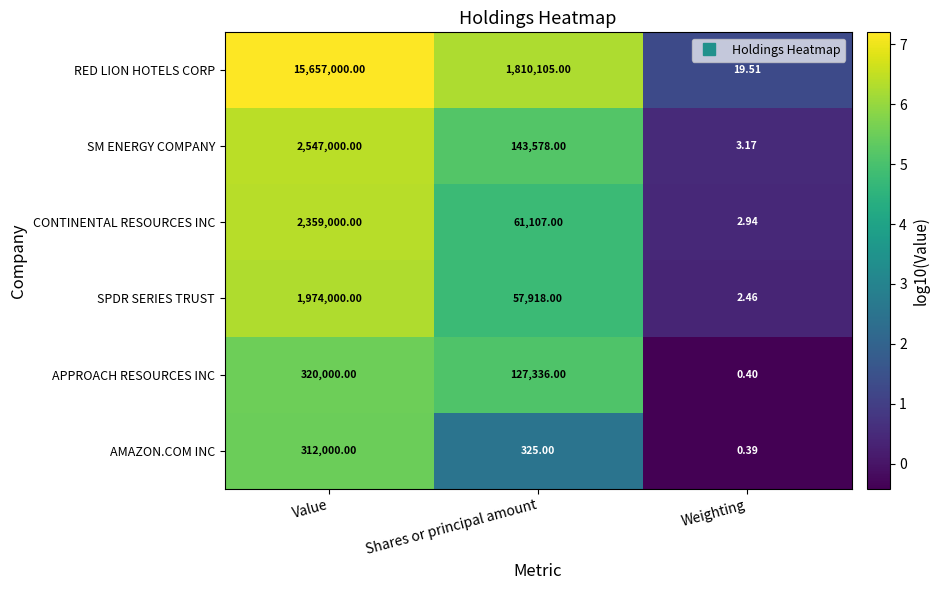

List the labels in order of AMAZON.COM INC value, smallest first.

Weighting, Shares or principal amount, Value